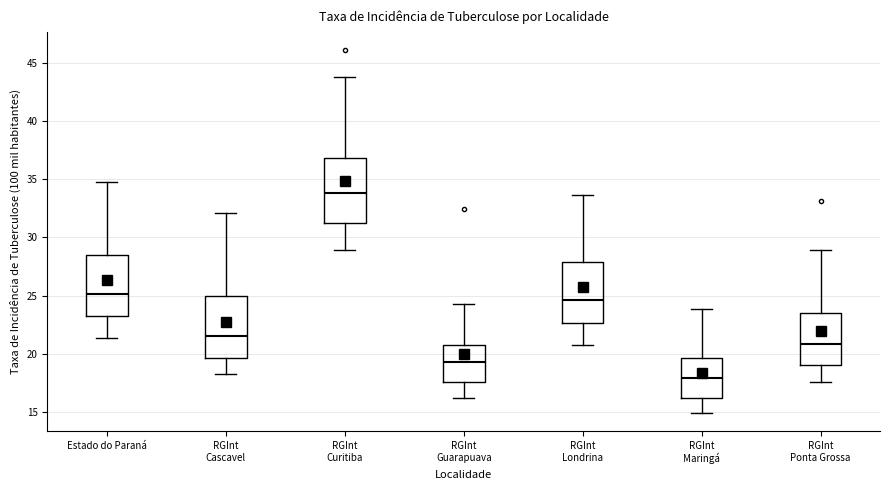

Reading left to right, read every box against the y-axis: the position of its median line, the range the box covers, and the ends of its whiskers. The values are not printed on the chart, so give them approximately, as read against the axis.

Estado do Paraná: median 25.0, box 23.0 to 28.5, whiskers 21.5 to 35.0
RGInt Cascavel: median 21.5, box 19.5 to 25.0, whiskers 18.0 to 32.0
RGInt Curitiba: median 34.0, box 31.0 to 37.0, whiskers 29.0 to 44.0
RGInt Guarapuava: median 19.5, box 17.5 to 20.5, whiskers 16.0 to 24.5
RGInt Londrina: median 24.5, box 22.5 to 28.0, whiskers 21.0 to 33.5
RGInt Maringá: median 18.0, box 16.0 to 19.5, whiskers 15.0 to 24.0
RGInt Ponta Grossa: median 21.0, box 19.0 to 23.5, whiskers 17.5 to 29.0